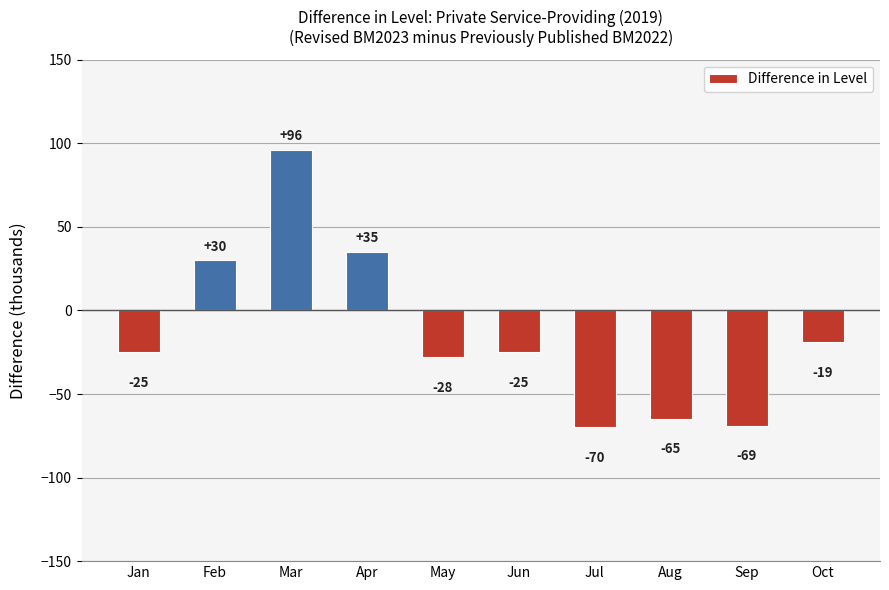

Which label corresponds to the largest value in the chart?

Mar